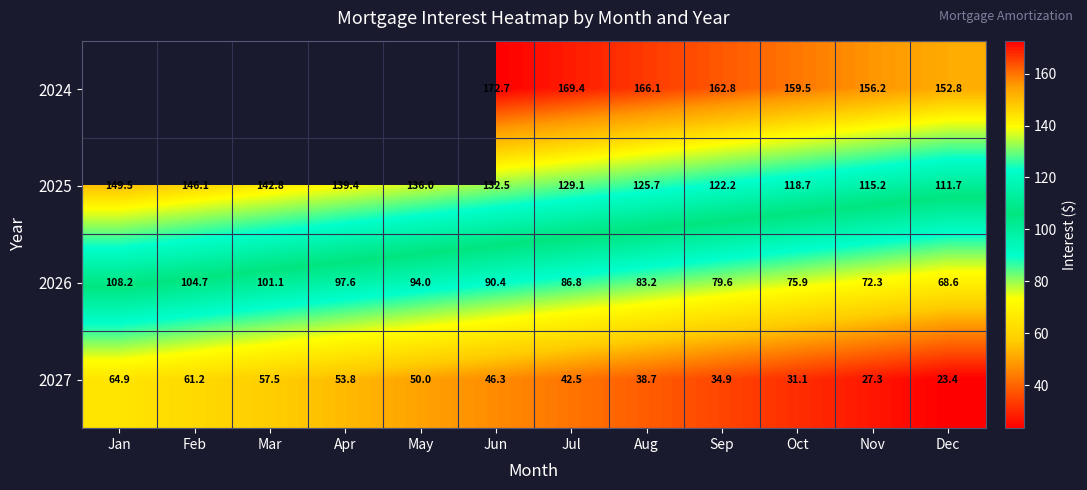

At which label is 2026 closest to 88?

Jul